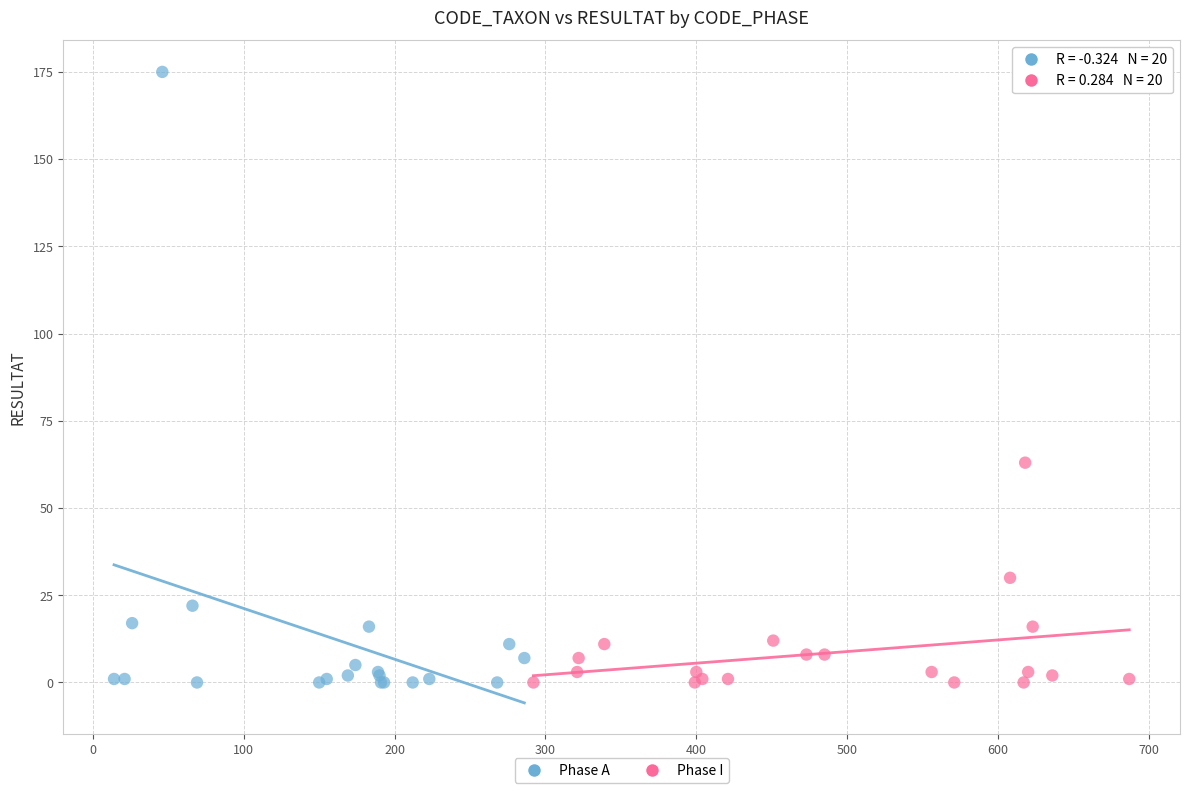

Which series has the widest spread of Y values?

Phase A